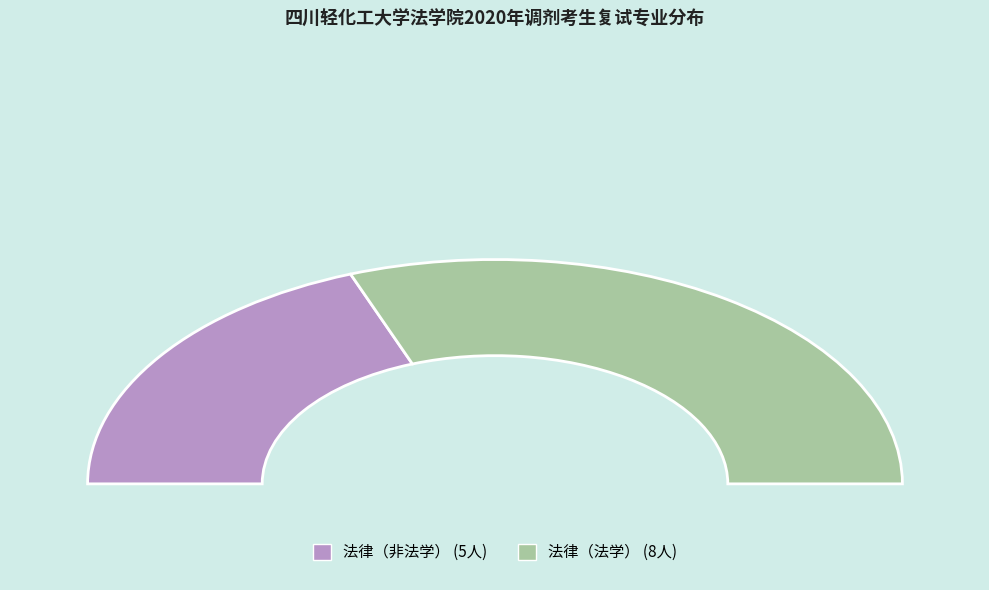

Rank the categories by value from highest to lowest.

法律（法学）, 法律（非法学）